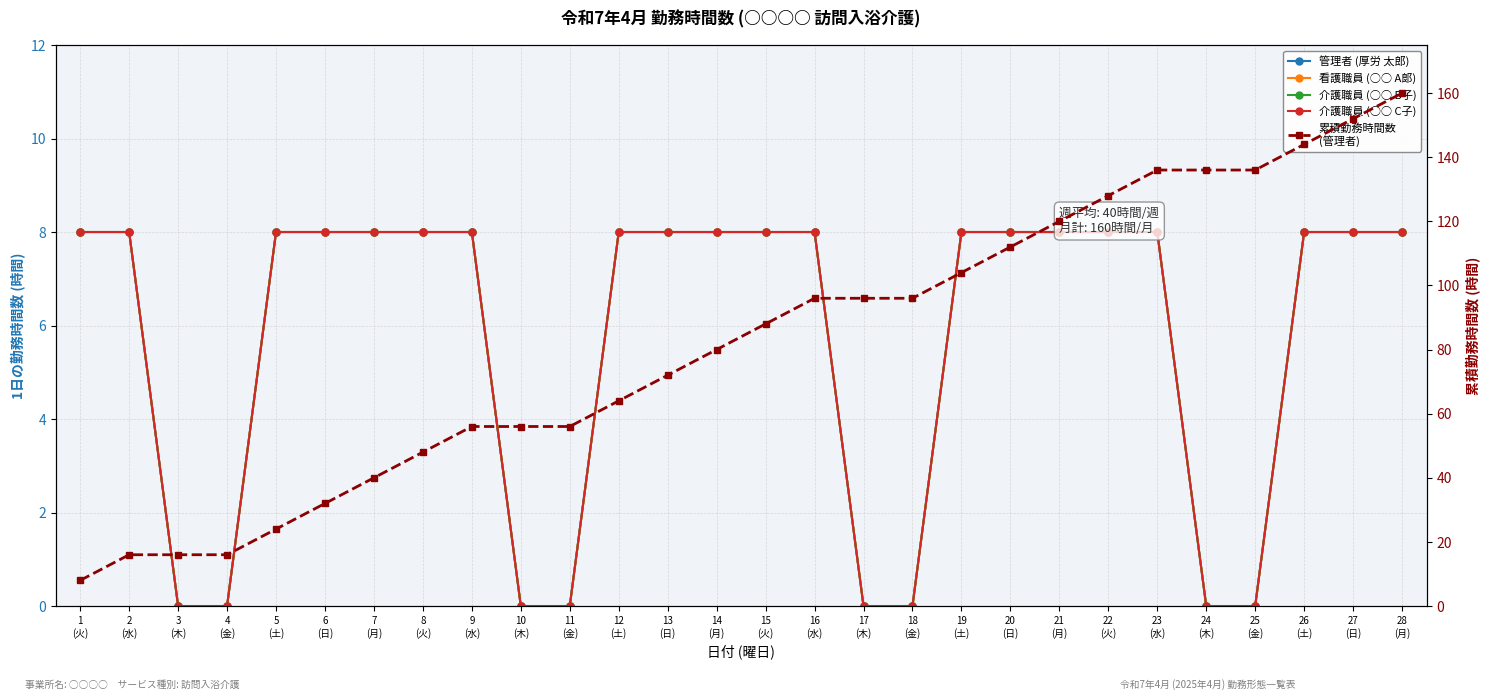

What value does the 看護職員 (○○ A郞) series have at 22
(火)?

8